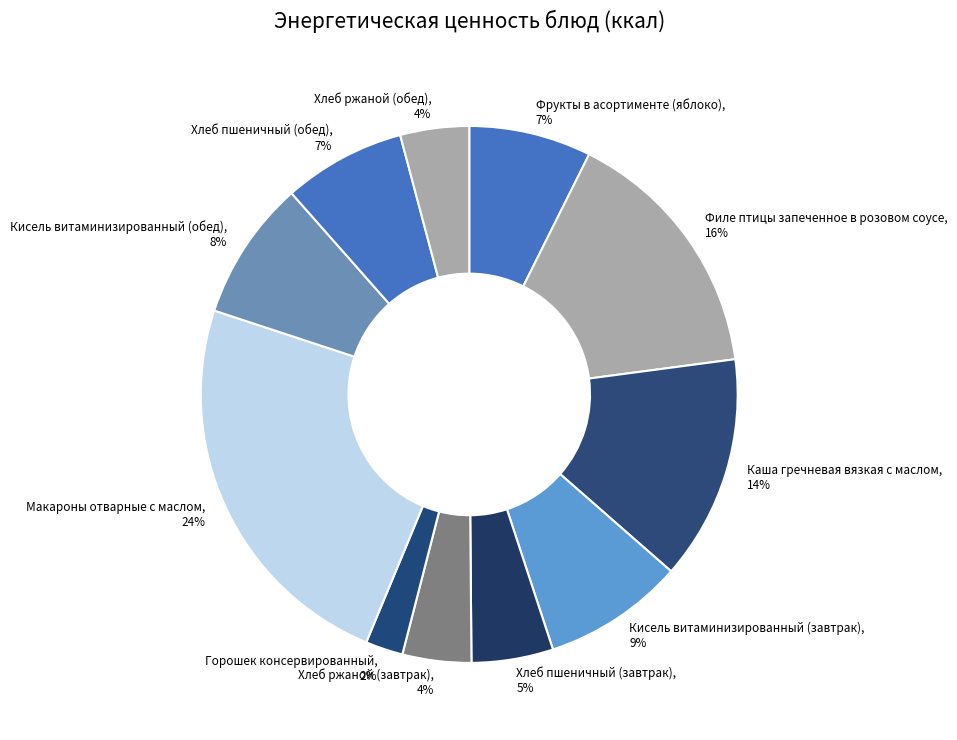

To the nearest percent, what is the difference between the Хлеб пшеничный (обед) and Горошек консервированный slice percentages?

5%